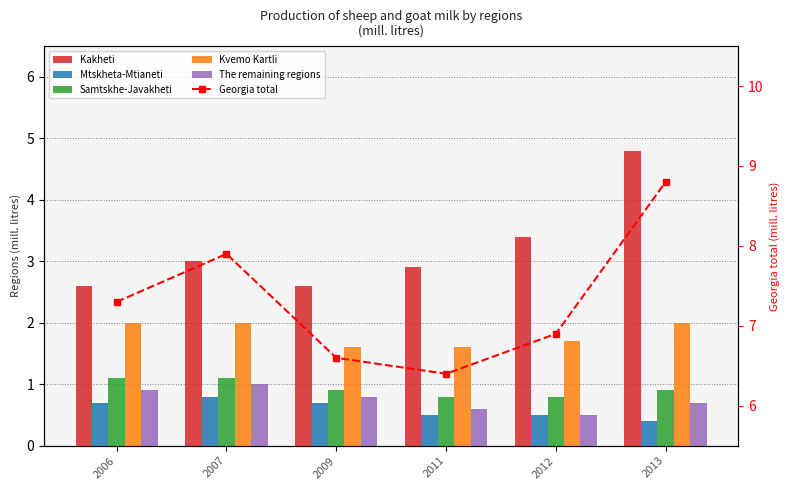

Is it true that The remaining regions equals 0.7 at 2007?

False